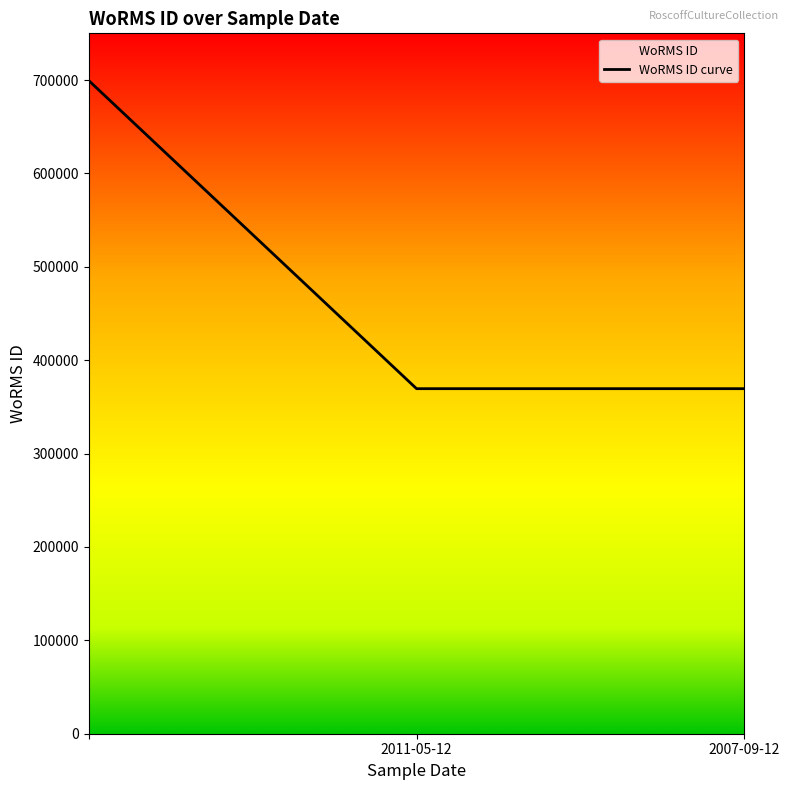

Which category has the lowest value across all series?

2011-05-12